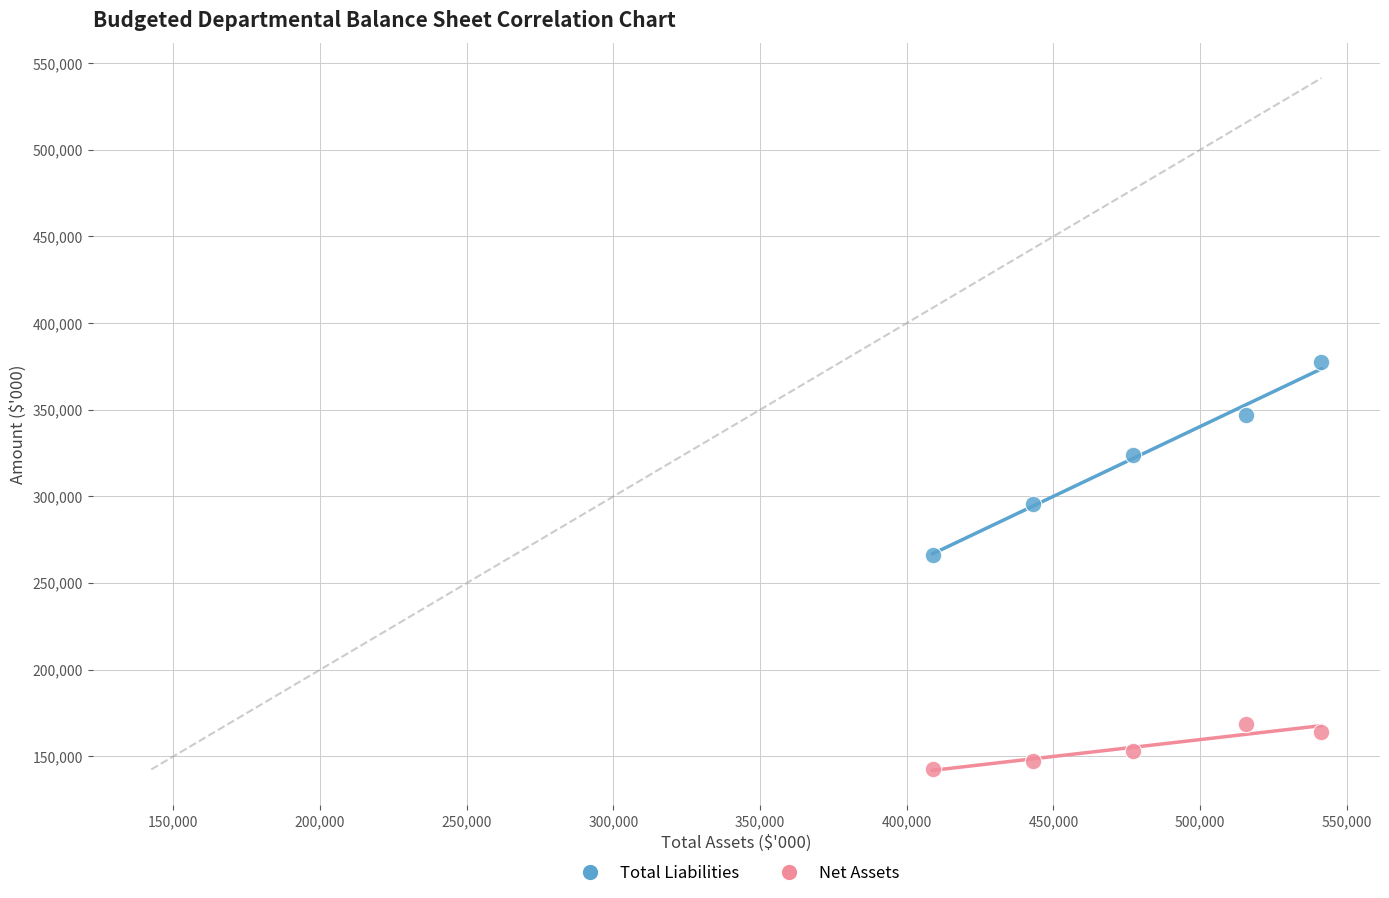

Which series contains the highest Y value?

Total Liabilities